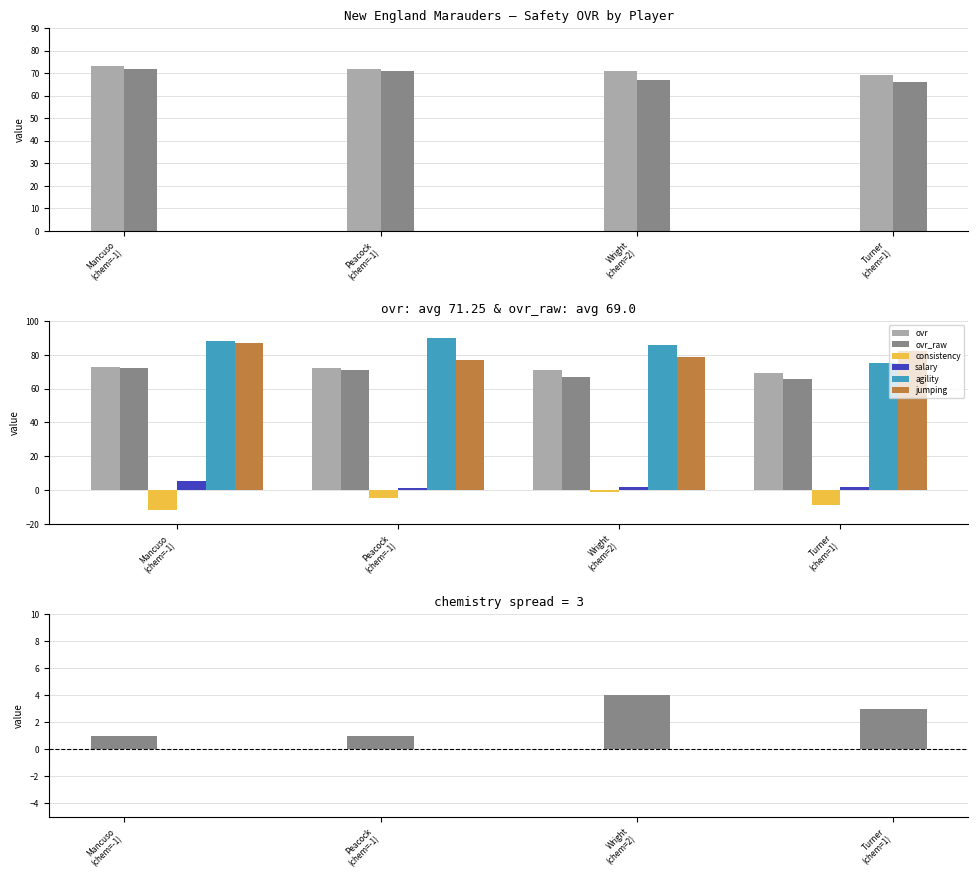

Which series has the largest range (max minus min)?

agility